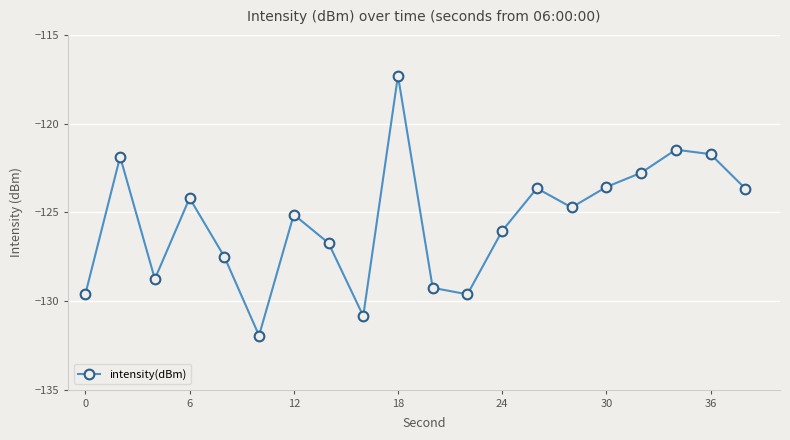

Count the number of values greater than -124.

8